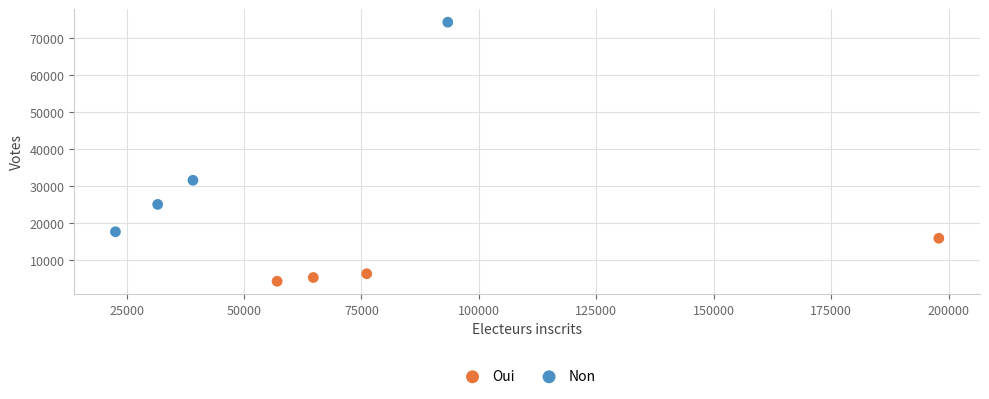

Which series has the largest Y range (max minus min)?

Non